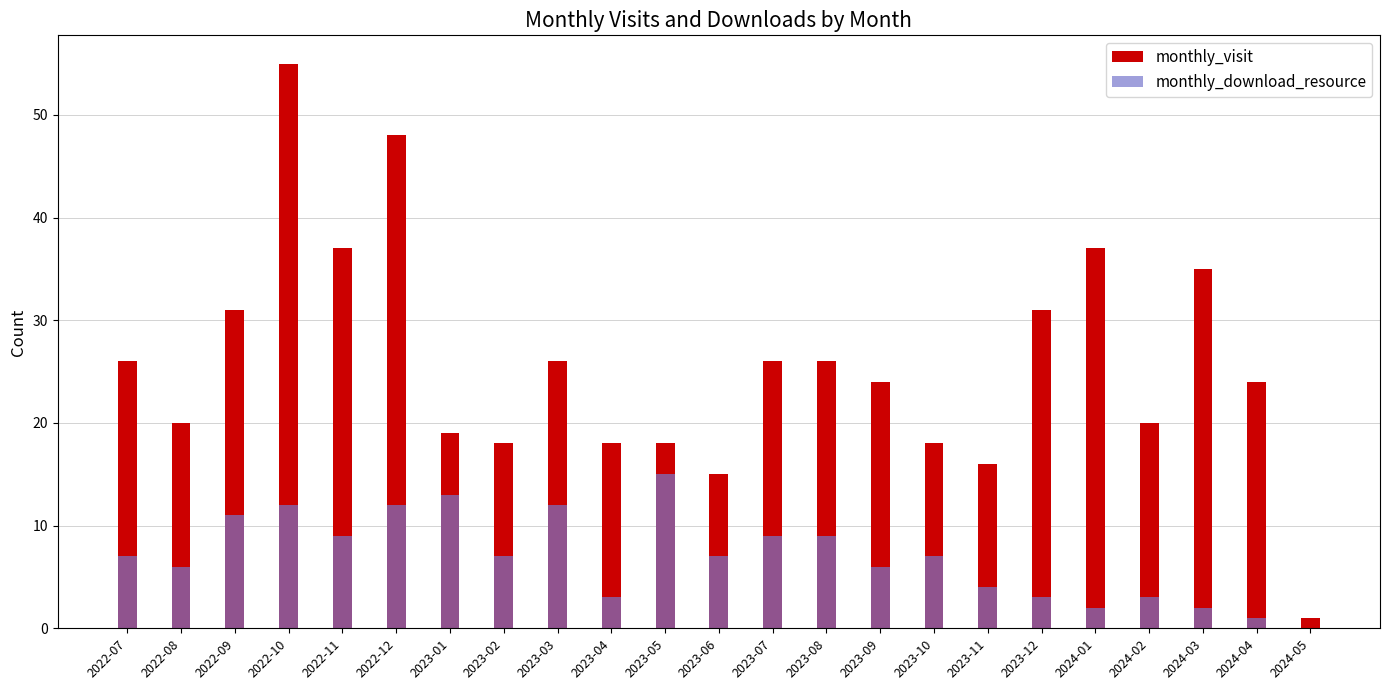

Which has a higher value, 2024-03 or 2022-11?

2022-11